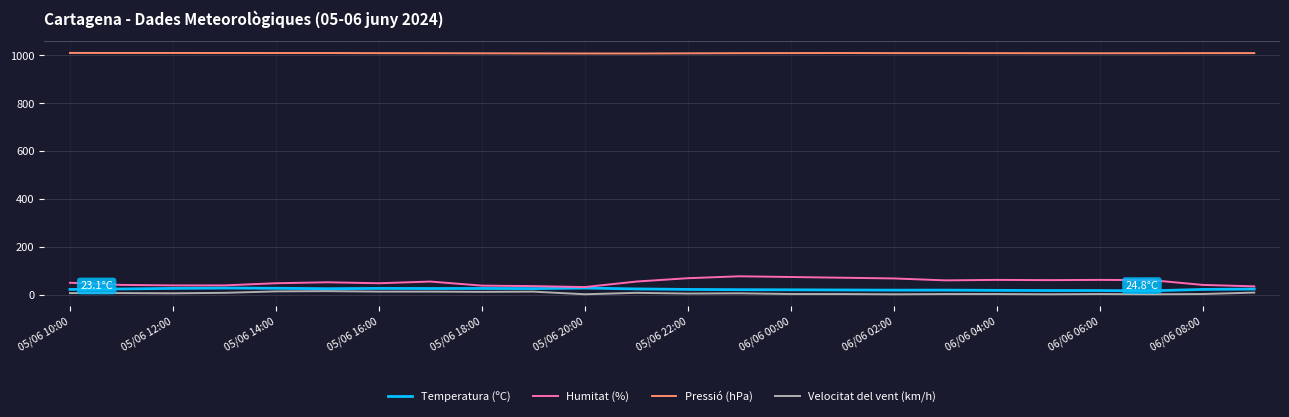

Which series has the largest total across all categories?

Pressió (hPa)